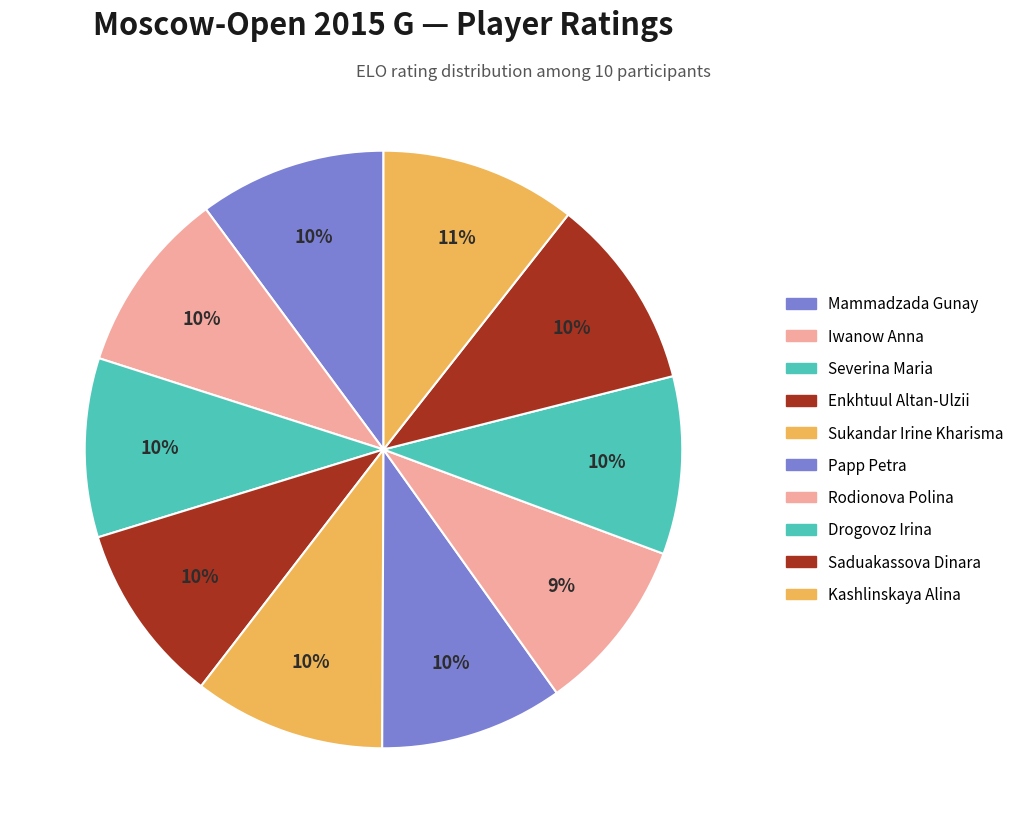

The Enkhtuul Altan-Ulzii slice represents 10% of the pie. True or false?

True